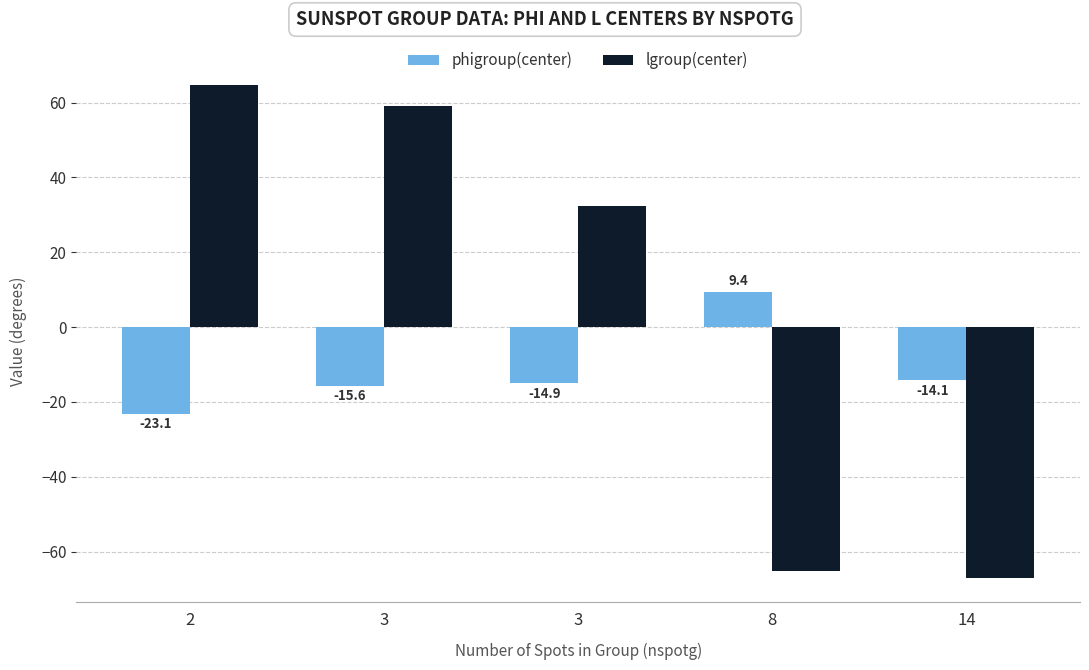

True or false: lgroup(center) has a value of 64.8 at 2.

True